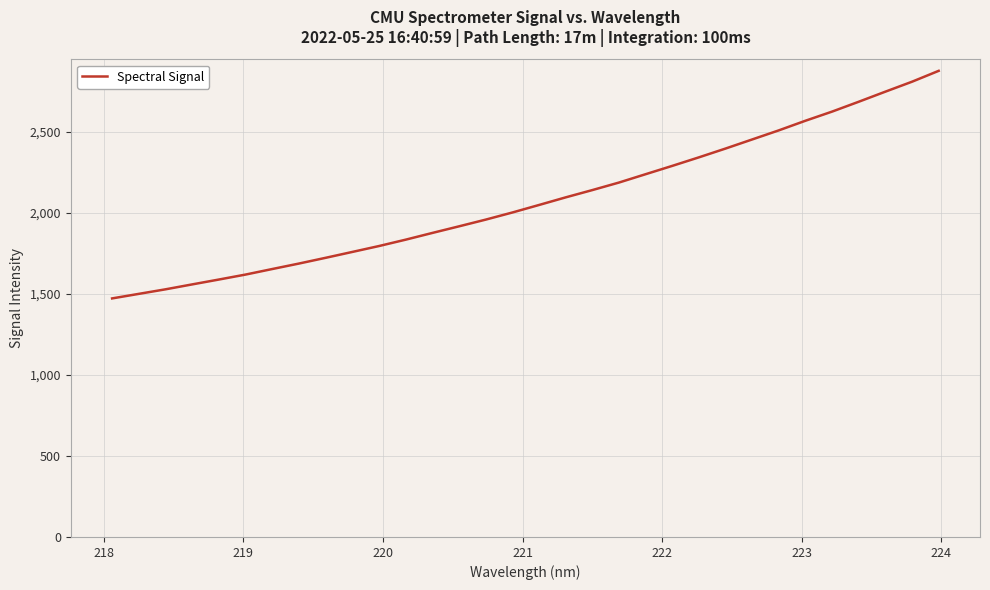

What is the minimum value shown in the chart?

1472.2